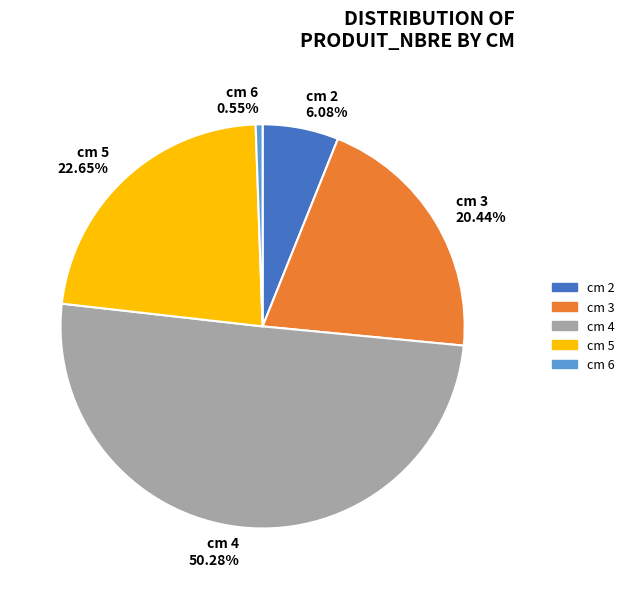

What is the majority slice?

cm 4 50.28%